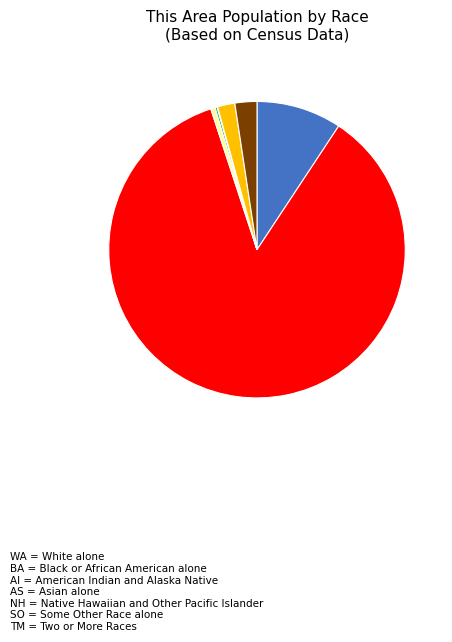

Does any single category account for the majority?

Yes